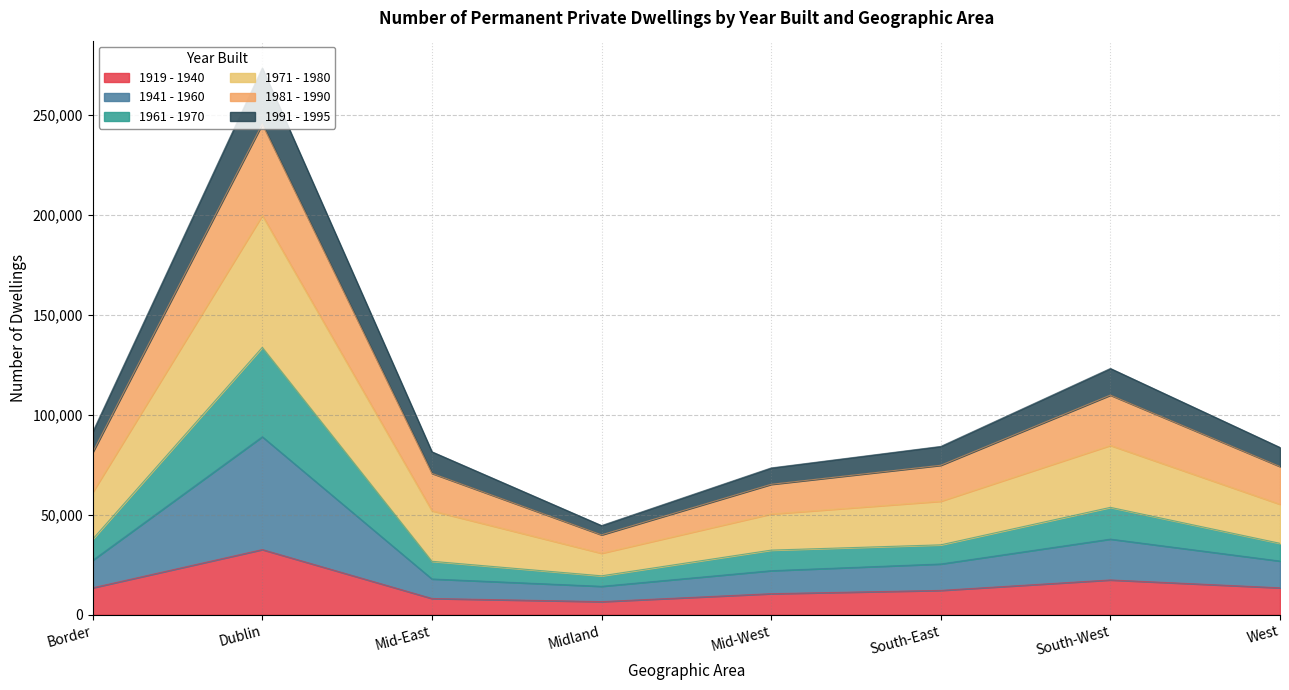

True or false: 1971 - 1980 and 1919 - 1940 intersect in this chart.

False